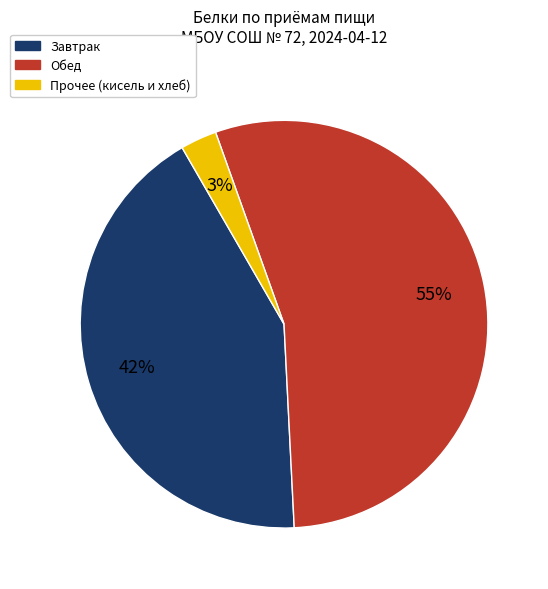

Is there any slice that represents more than half of the pie?

Yes